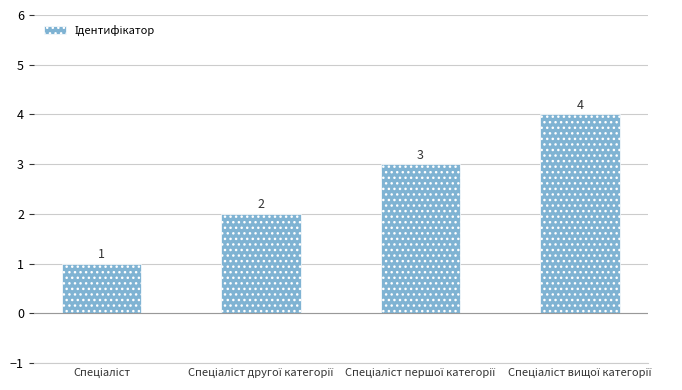

How many values are between 2 and 4?

3